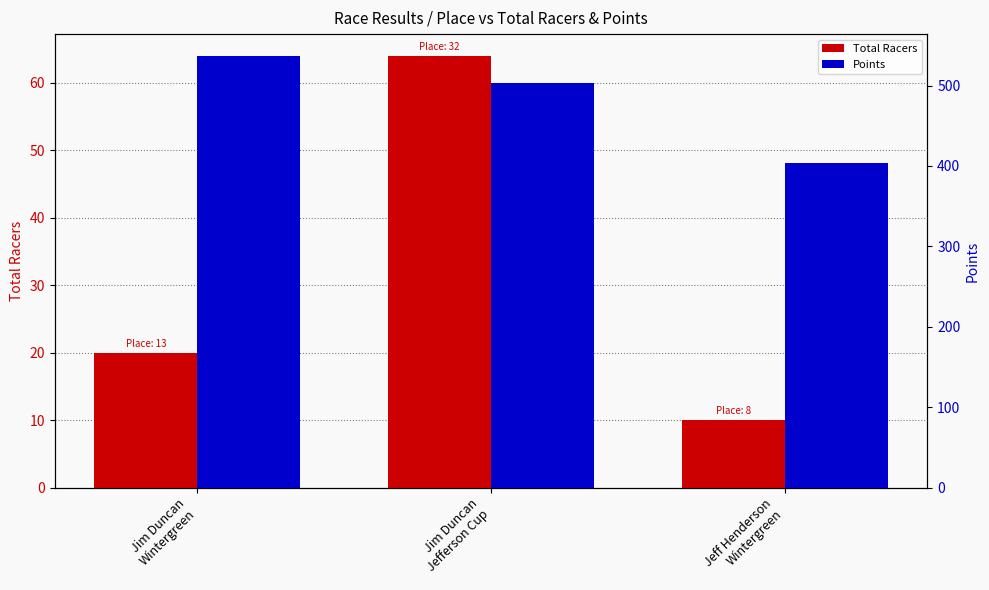

How many groups of bars are there?

3